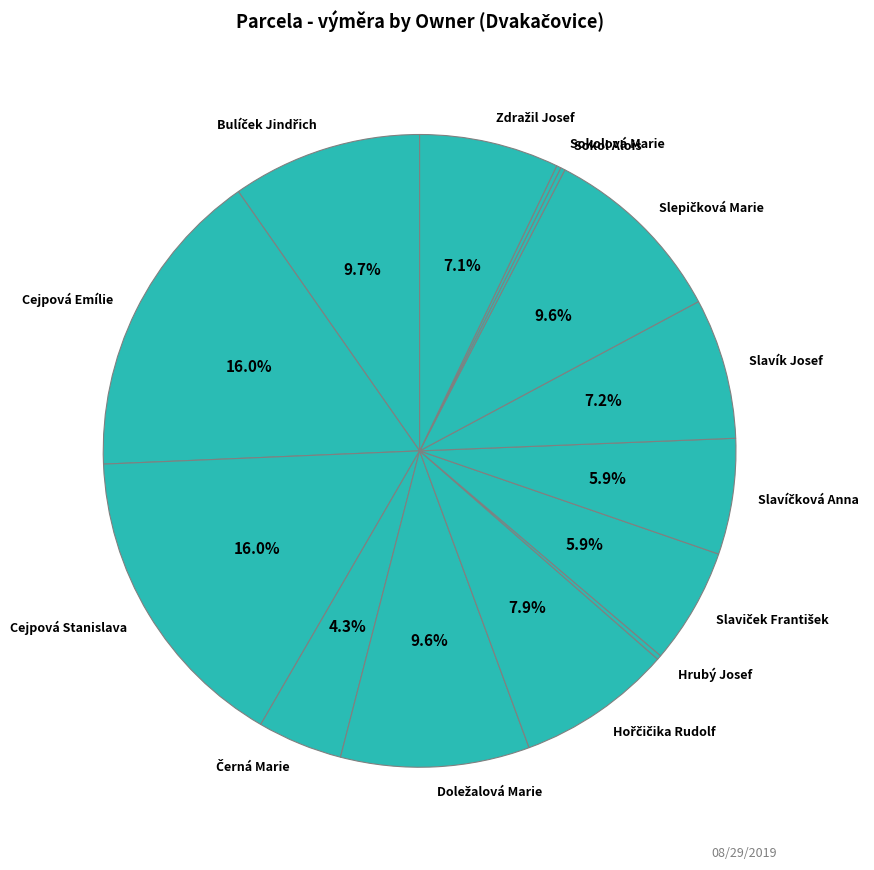

Does any single category account for the majority?

No